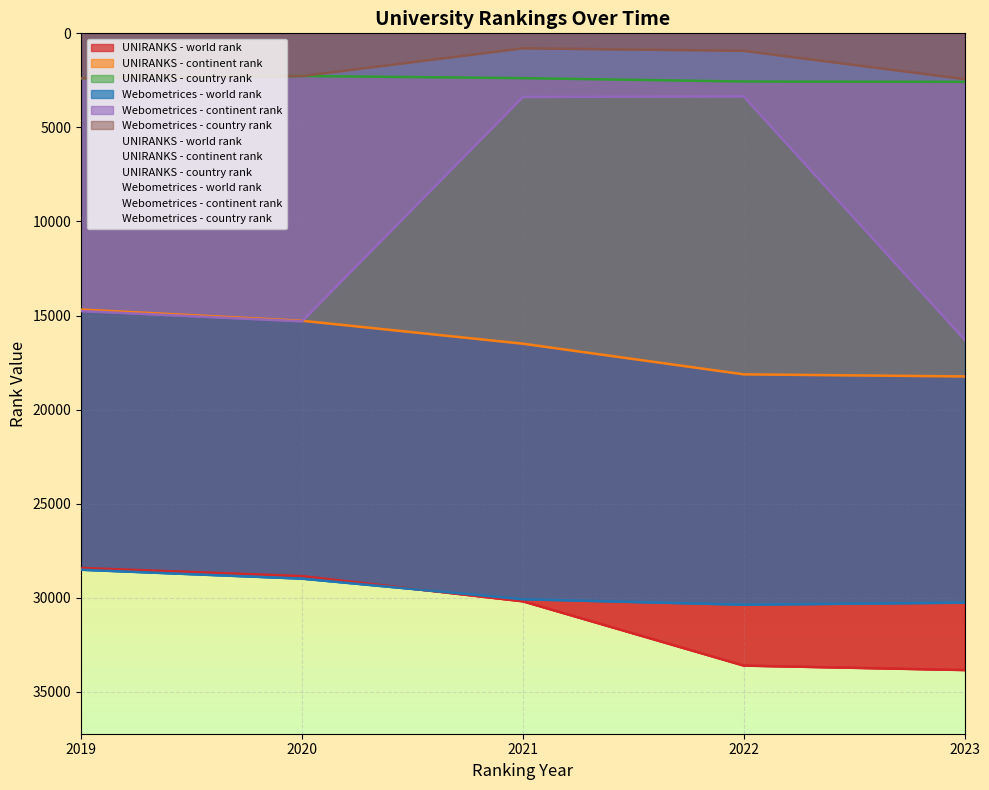

Rank the series at 2023 from lowest to highest value.

Webometrices - country rank, UNIRANKS - country rank, Webometrices - continent rank, UNIRANKS - continent rank, Webometrices - world rank, UNIRANKS - world rank